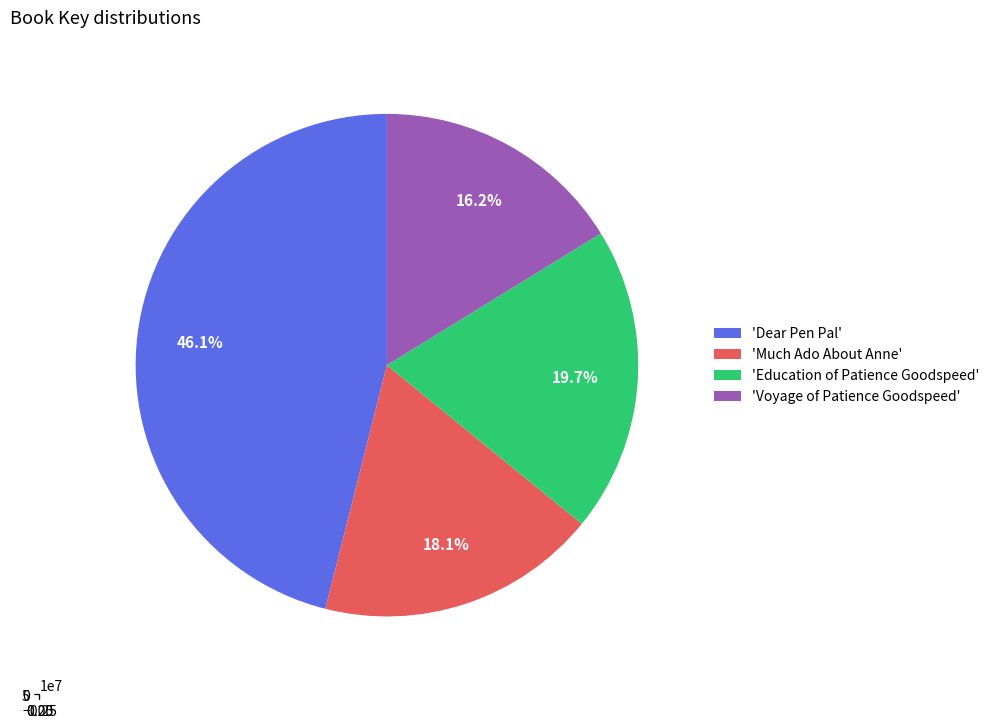

True or false: Education of Patience Goodspeed accounts for 6% of the total.

False